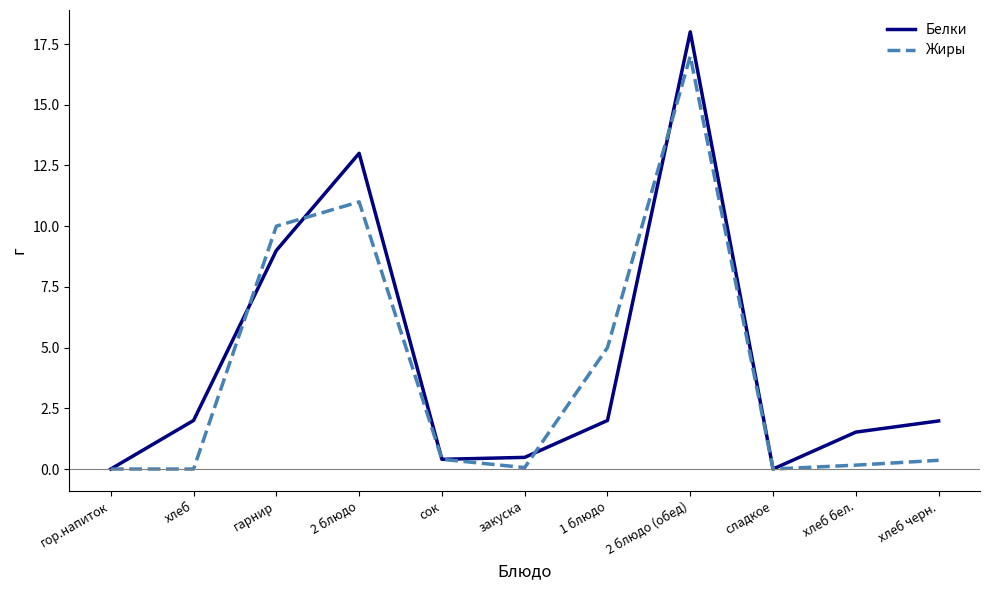

How many lines are shown in the chart?

2